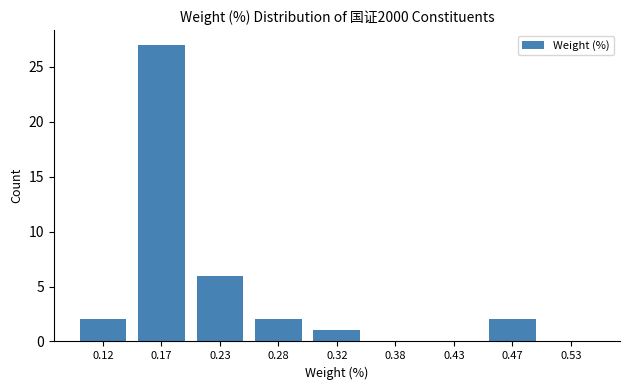

Reading right to left, extract all data points from this chart.

0.53=0	0.47=2	0.43=0	0.38=0	0.32=1	0.28=2	0.23=6	0.17=27	0.12=2